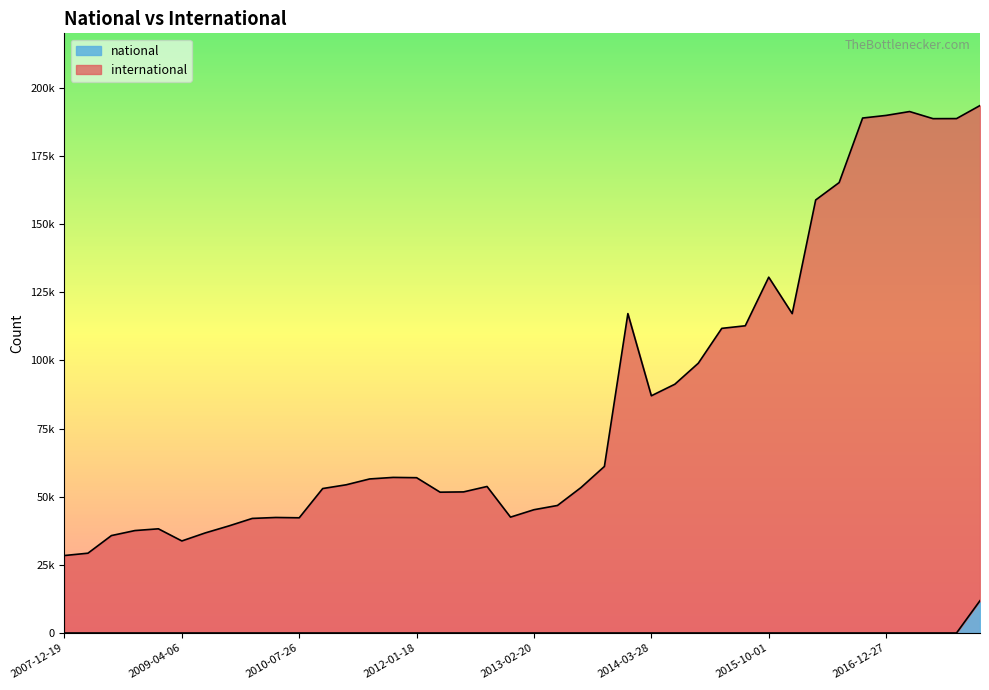

What is the maximum value for national?

11866